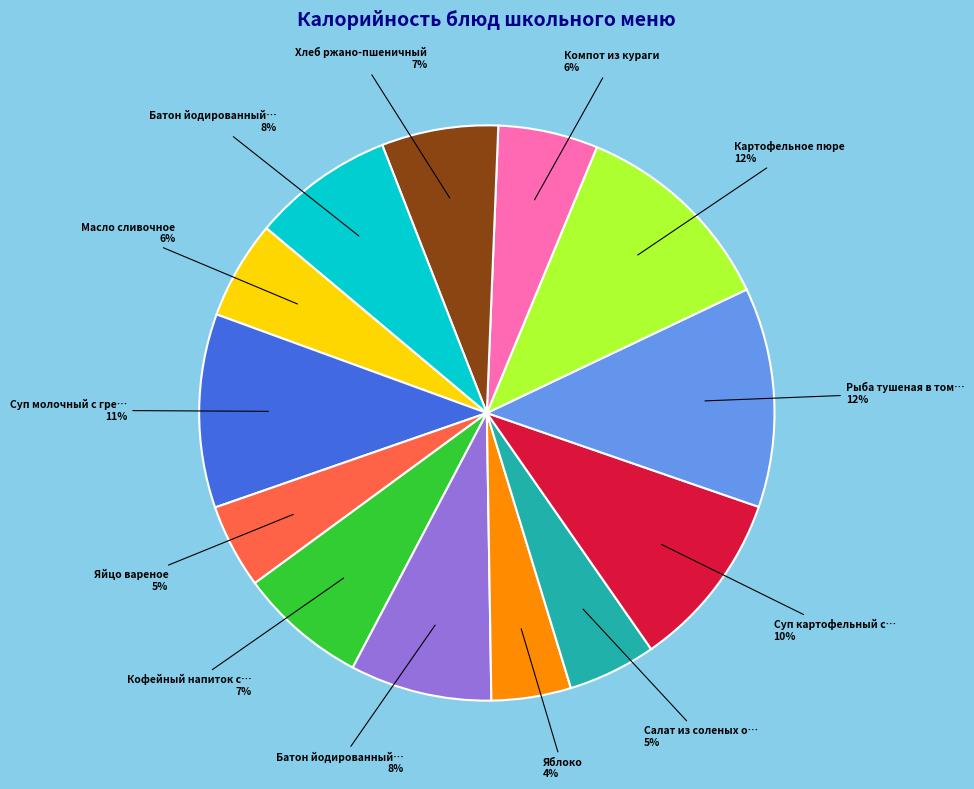

To the nearest percent, what is the difference between the largest and smallest slice percentages?

8%